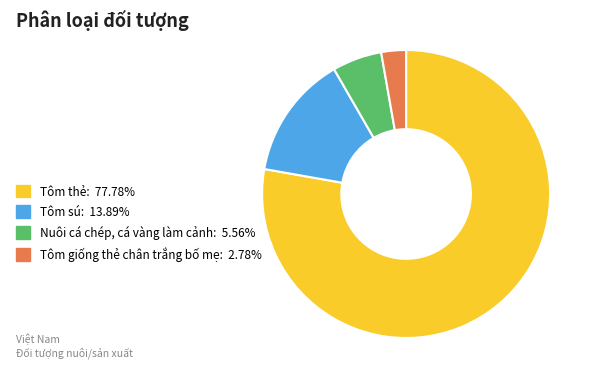

Which has a higher value, Nuôi cá chép, cá vàng làm cảnh or Tôm thẻ?

Tôm thẻ